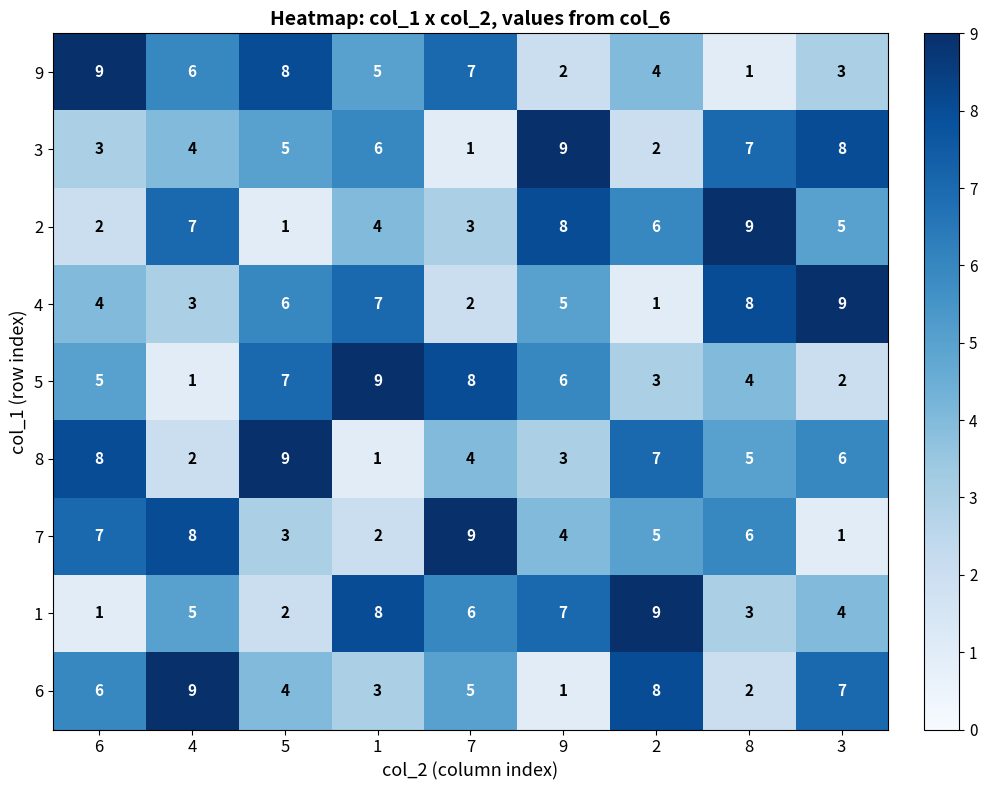

What is the total value across all series at 9?

45